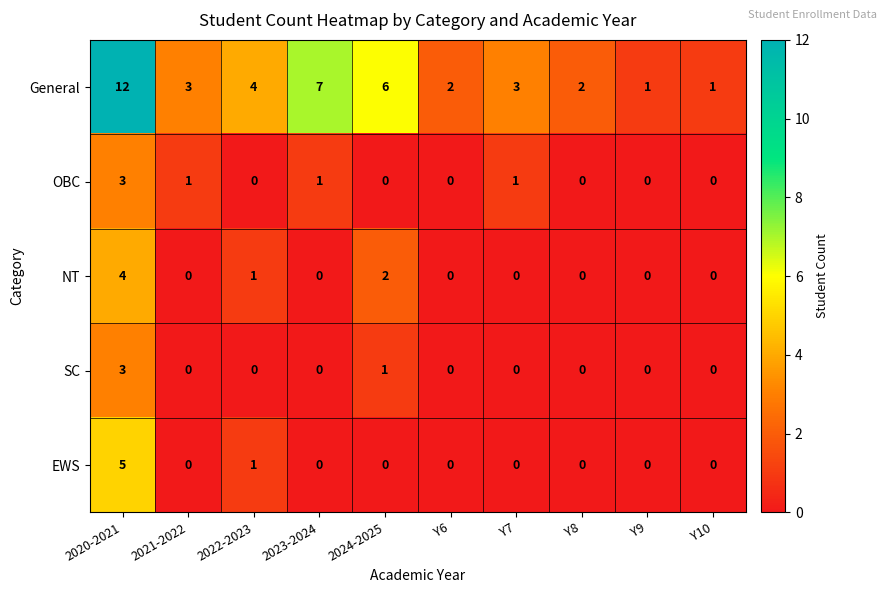

At which category is the sum across all series the highest?

2020-2021